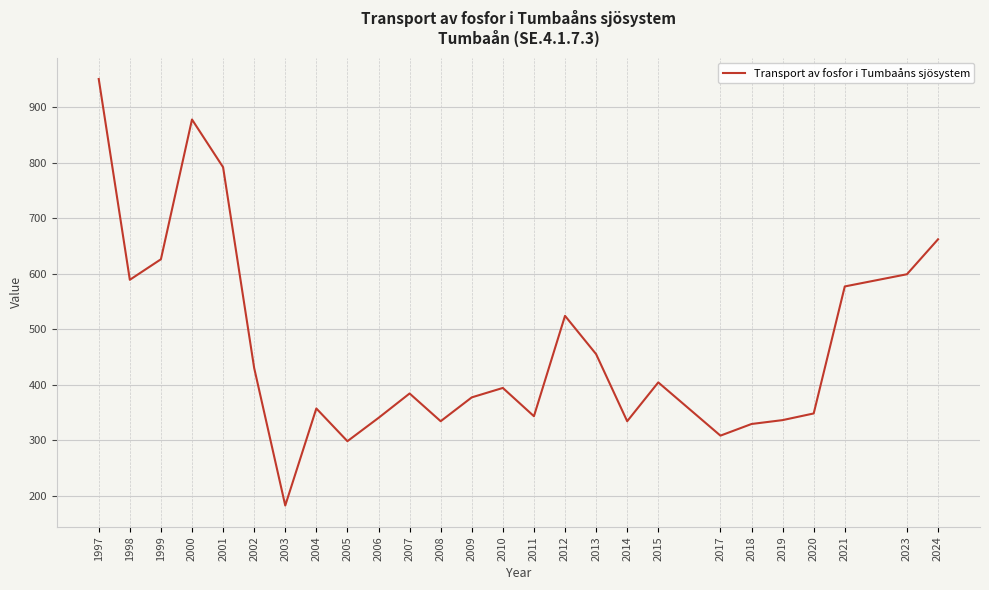

Is it true that the value at 2002 is 163?

False